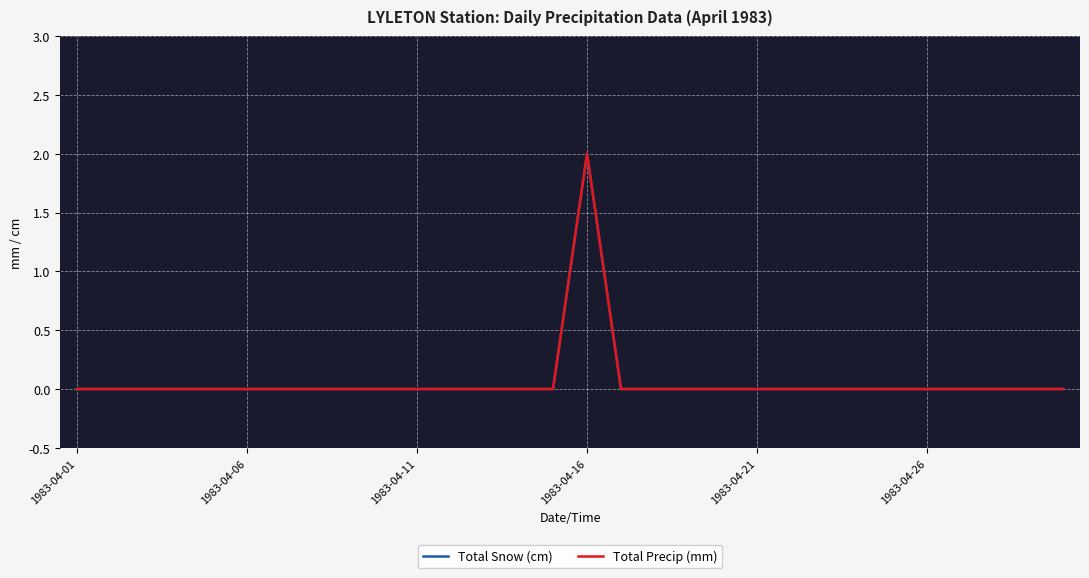

Reading right to left, list all the values displayed in this chart.

Total Snow (cm): 0	0	0	0	0	0	0	0	0	0	0	0	0	0	2	0	0	0	0	0	0	0	0	0	0	0	0	0	0	0
Total Precip (mm): 0	0	0	0	0	0	0	0	0	0	0	0	0	0	2	0	0	0	0	0	0	0	0	0	0	0	0	0	0	0